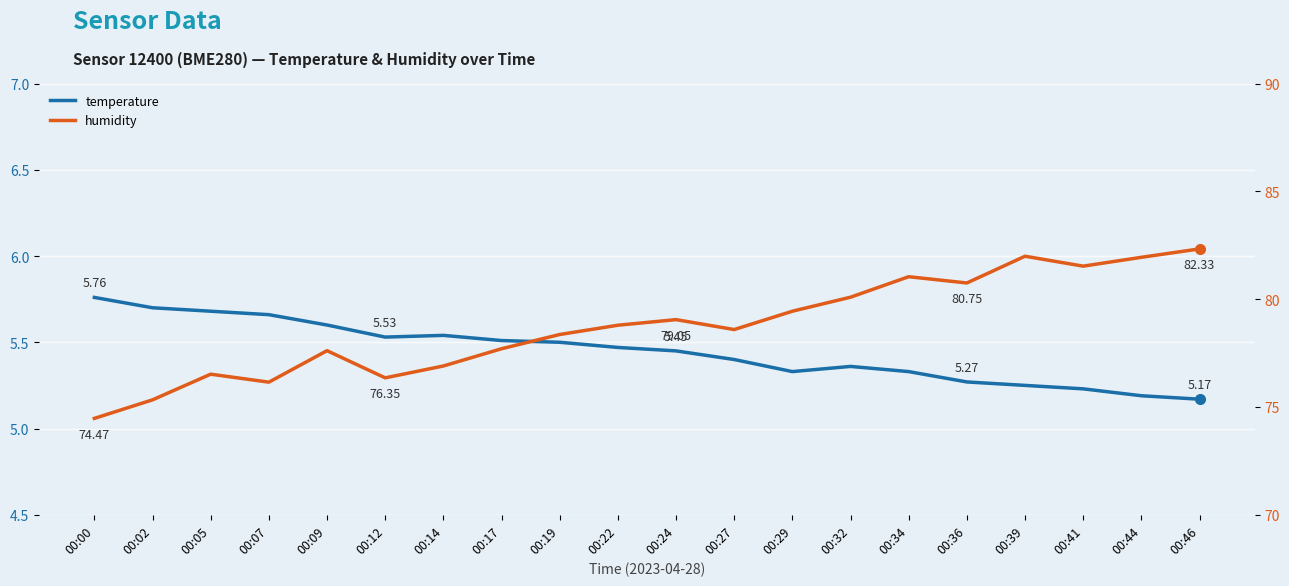

What is the spread (max minus min) of values at 00:07?

70.5